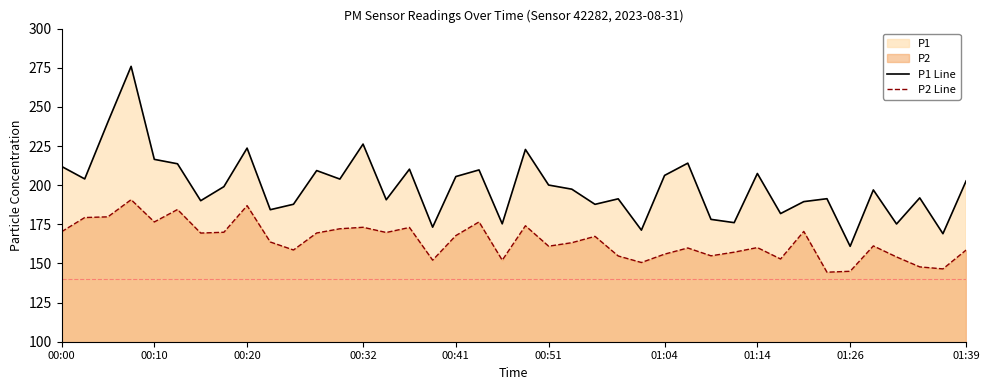

How many interior local valleys does the P1 Line series have?

14